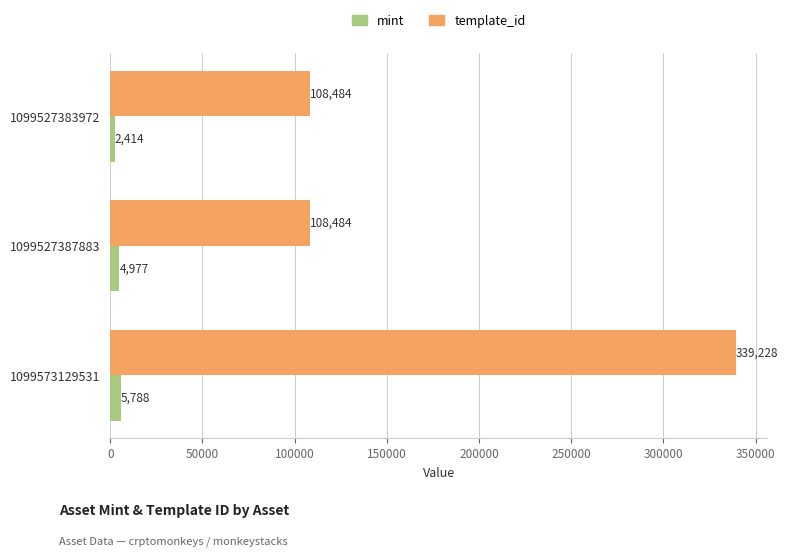

Which series has the widest spread of values?

template_id